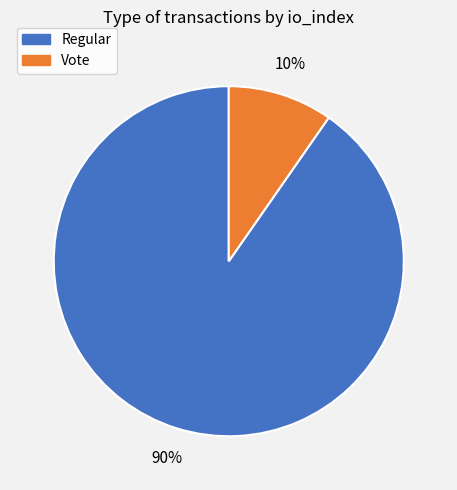

Is Vote the majority of the pie?

No